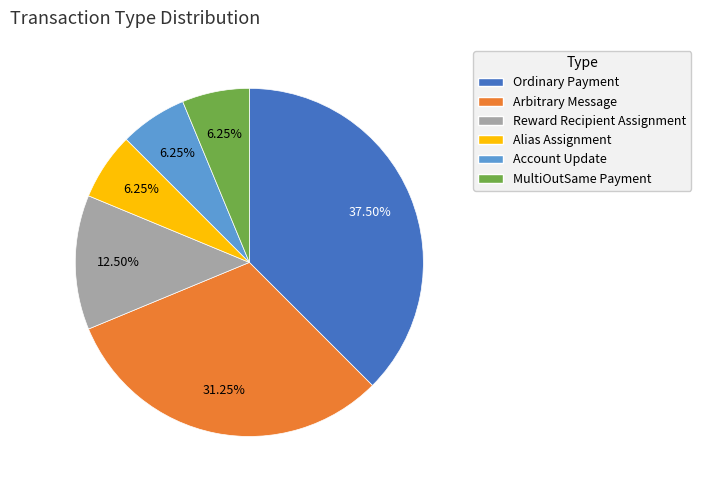

How many segments does this pie chart have?

6